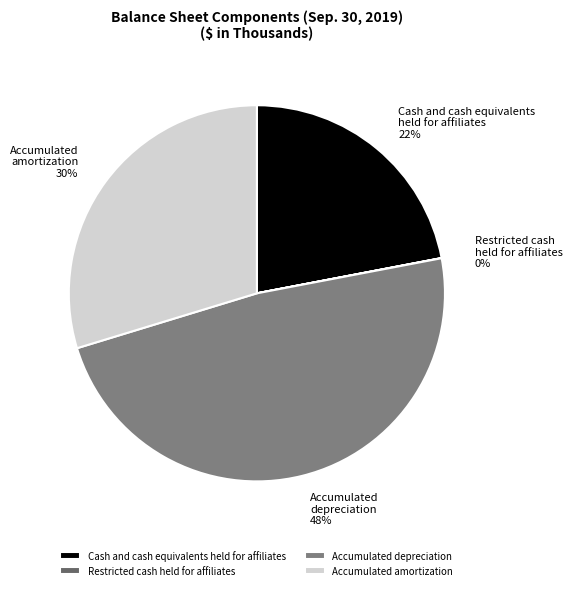

Is there any slice that represents more than half of the pie?

No